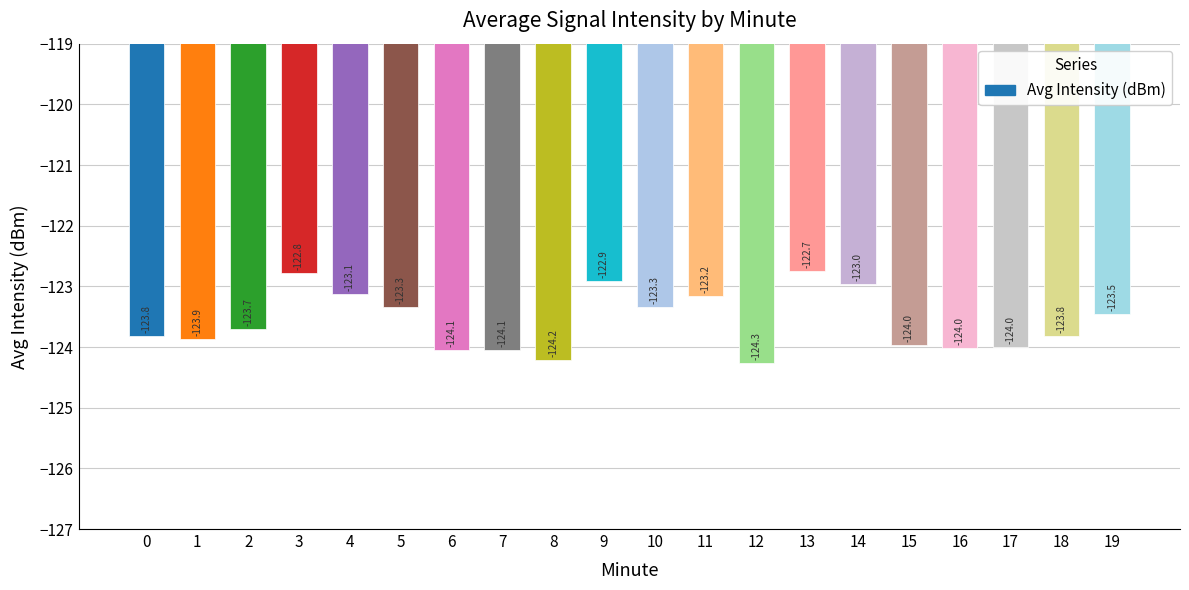

Between 17 and 3, which is larger?

3